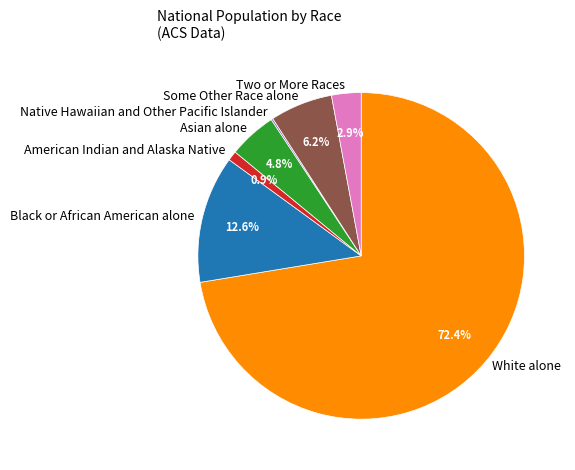

Which category has the biggest portion of the pie?

White alone